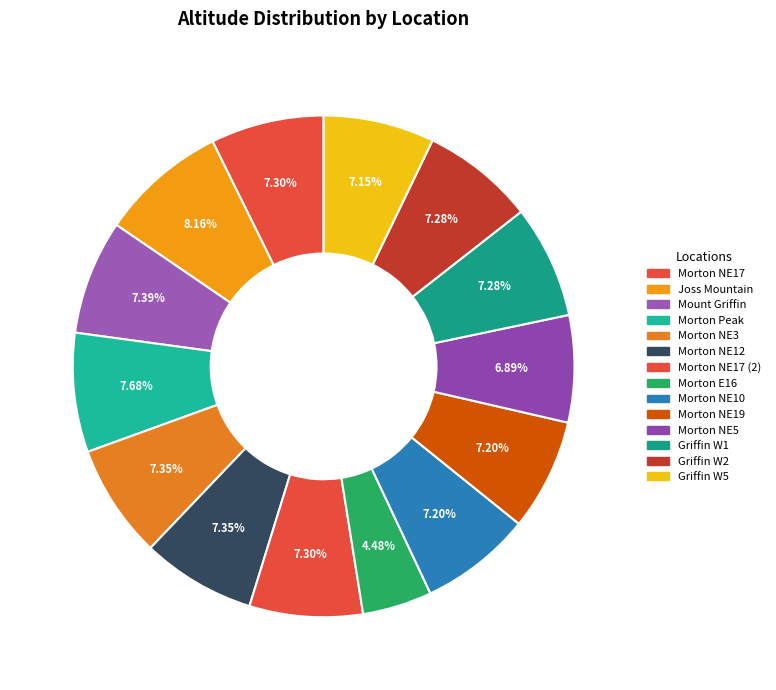

Count the number of slices in the pie.

14